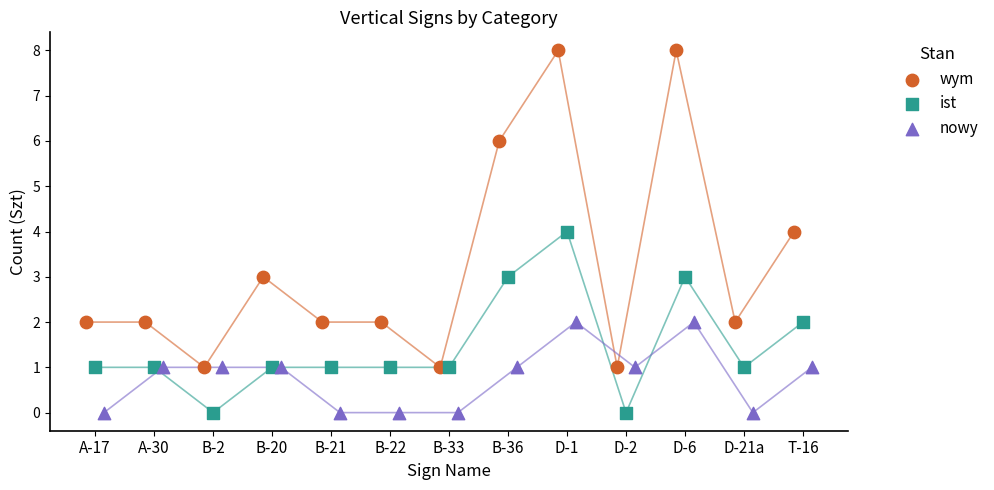

Which series has the widest spread of Y values?

wym